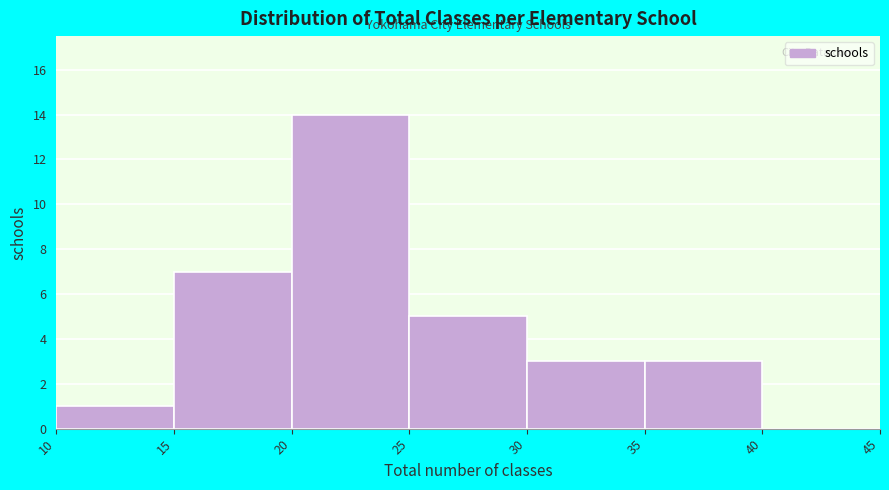

How tall is the bar that spans 10 to 15 on the x-axis? The values are not printed on the chart, so give them approximately, as read against the axis.

1